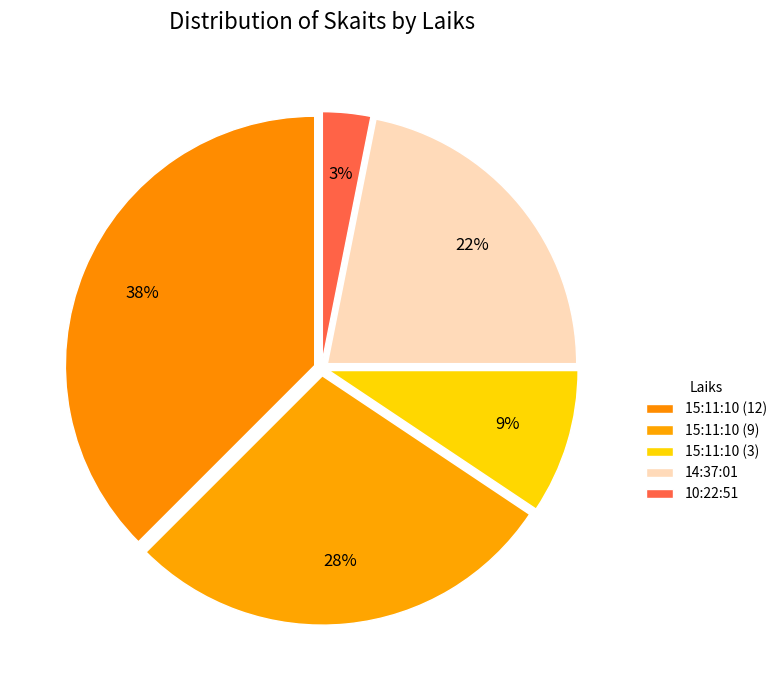

What is the change in value from 15:11:10 (12) to 10:22:51?

-11